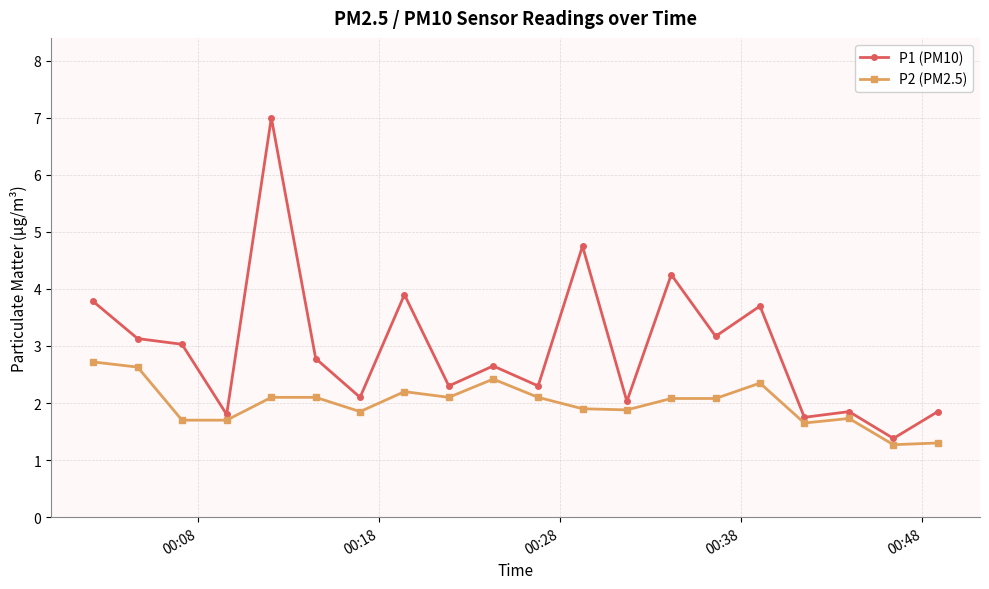

What is the highest value of the P1 (PM10) series?

7.0